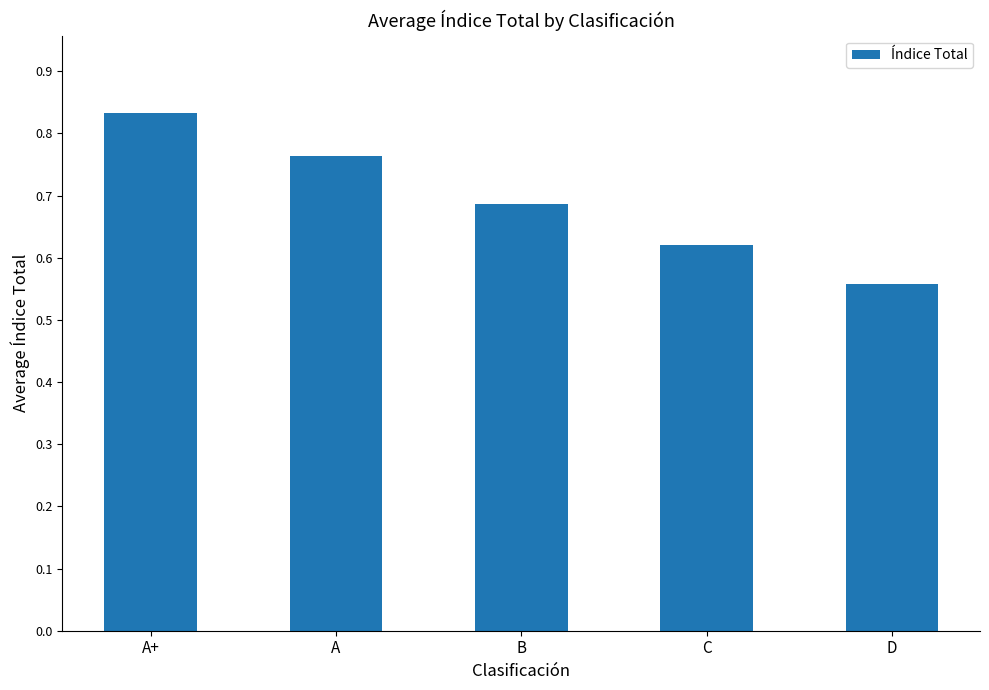

List the labels in order of value, largest first.

A+, A, B, C, D